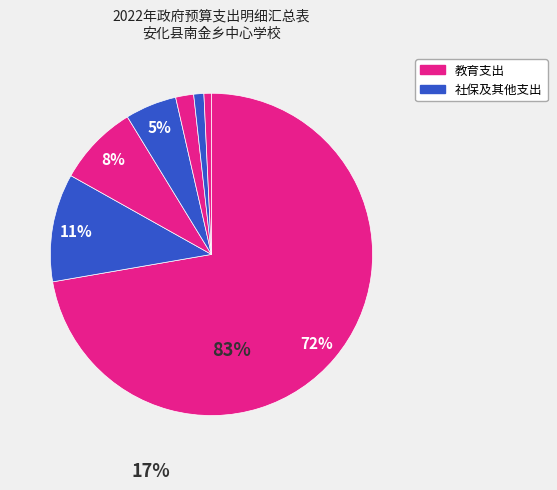

To the nearest percent, what is the difference between the largest and smallest slice percentages?

72%